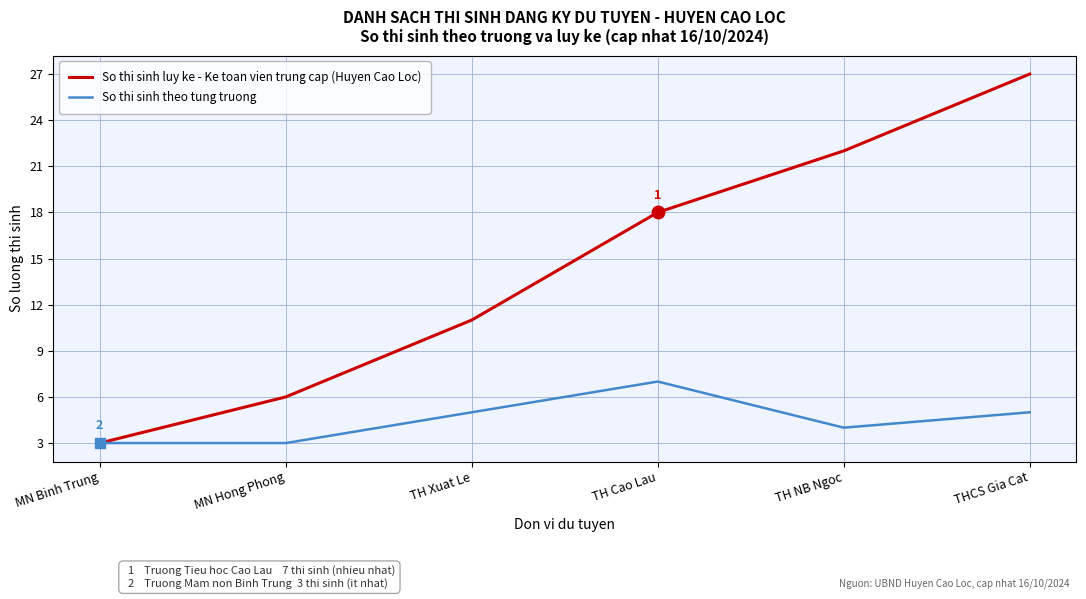

What is the difference between the highest and lowest values at THCS Gia Cat?

22